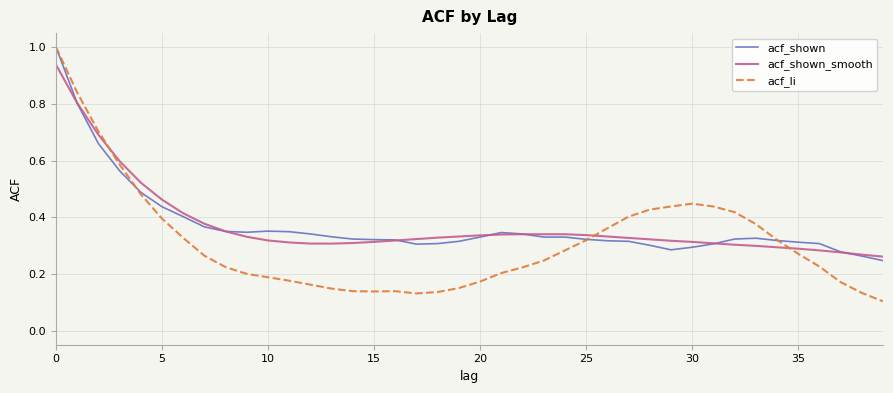

Is this an area chart (filled region under the line)?

No